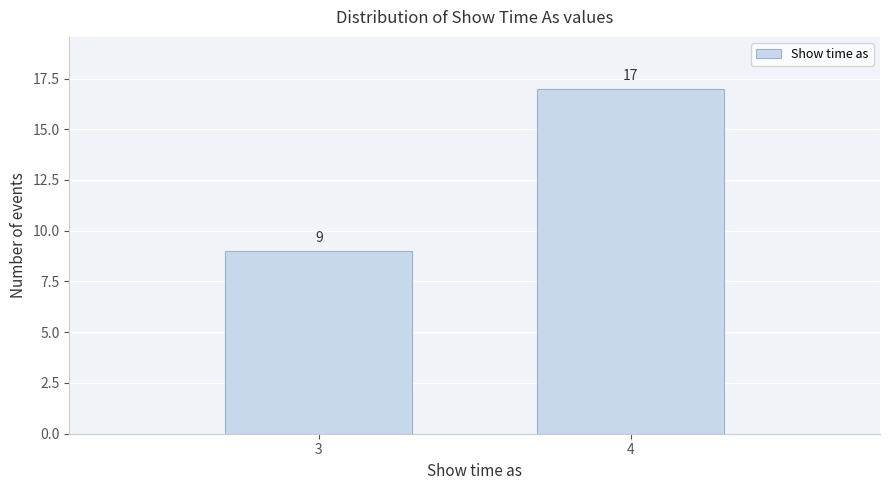

Reading left to right, list all the values displayed in this chart.

9	17